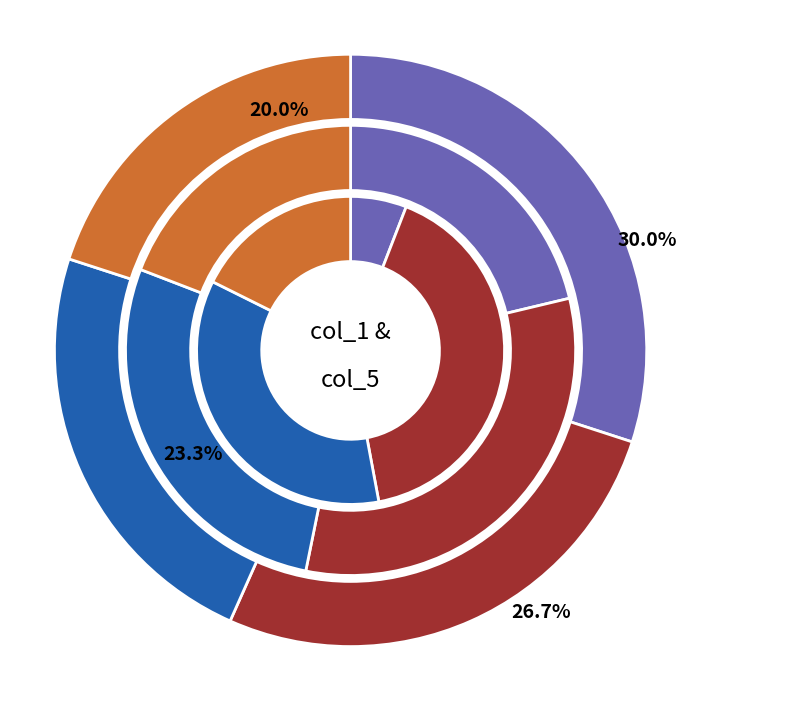

Does 6 represent more than half of the total?

No